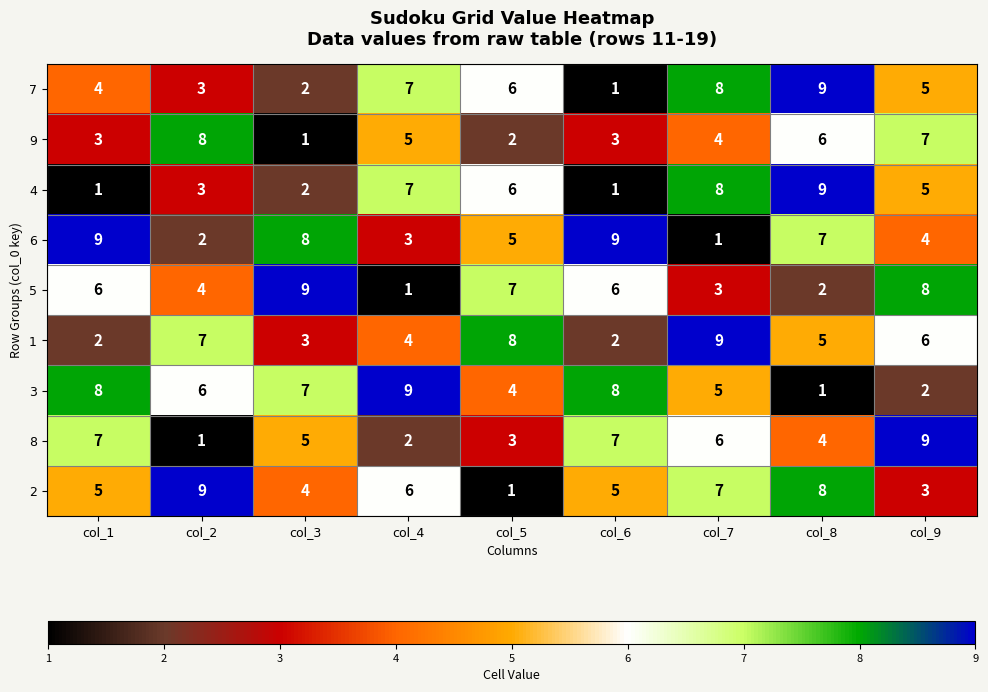

What is the difference between the maximum and second lowest values in the 3 series?

7